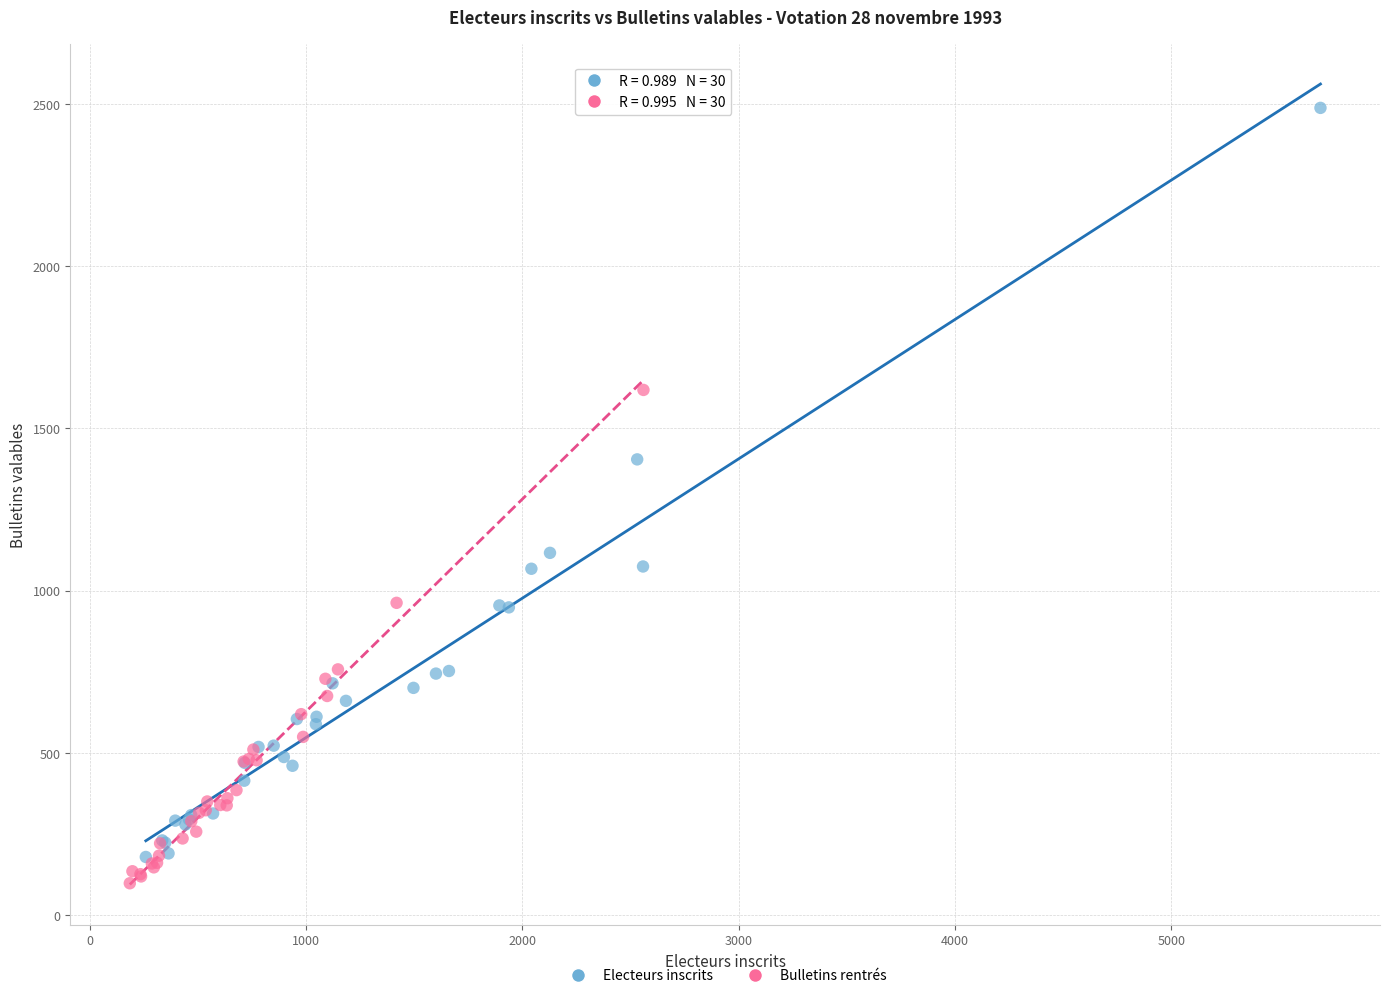

Which series has the largest Y range (max minus min)?

Electeurs inscrits